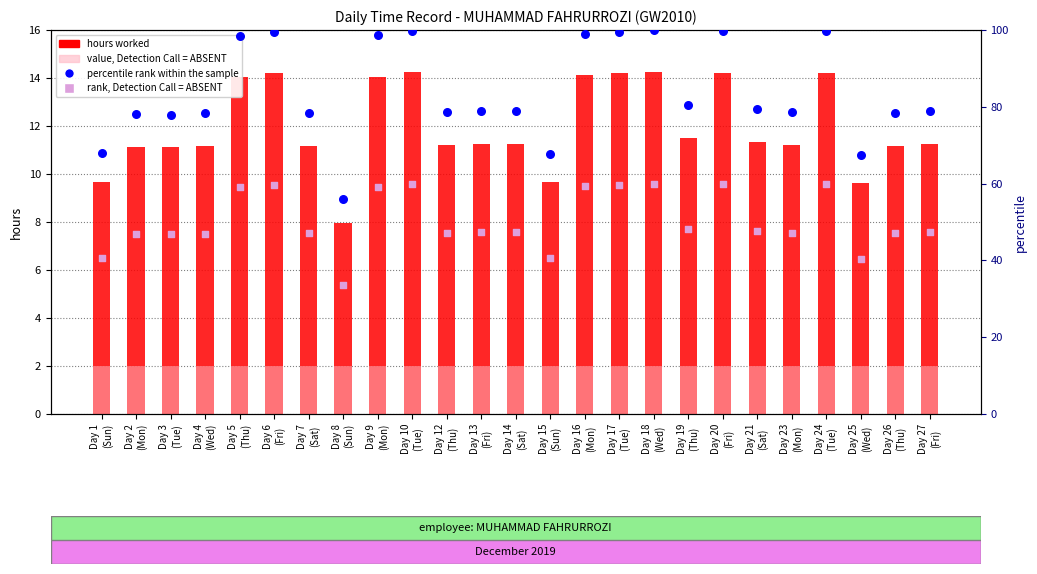

At which category is the sum across all series the highest?

Day 18
(Wed)